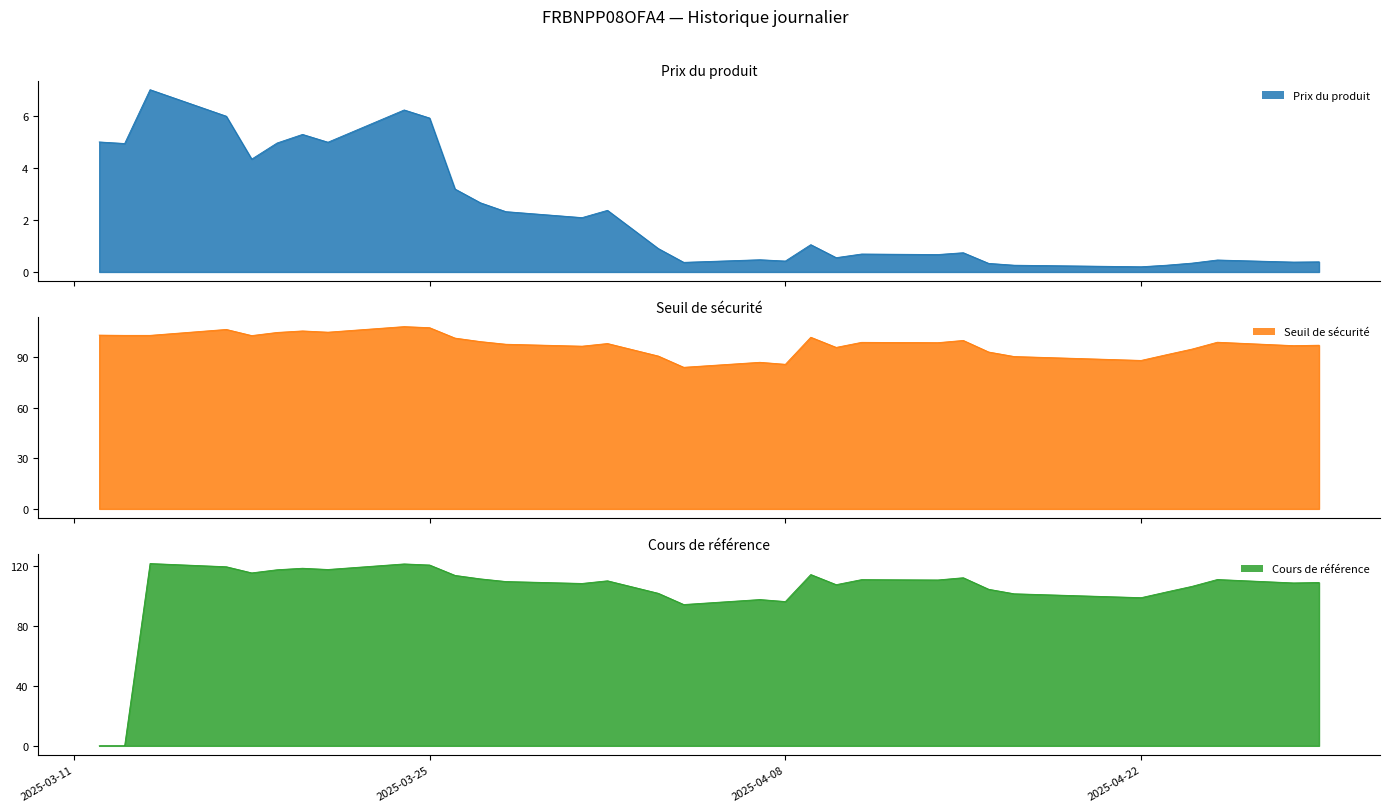

Reading right to left, list all the values displayed in this chart.

Prix du produit: 0.4	0.4	0.5	0.3	0.3	0.2	0.3	0.3	0.7	0.7	0.7	0.6	1.1	0.4	0.5	0.4	0.9	2.4	2.1	2.3	2.7	3.2	5.9	6.2	5.0	5.3	5.0	4.3	6.0	7.0	4.9	5.0
Seuil de sécurité: 97.0	96.8	98.8	94.7	91.4	88.0	90.3	93.0	99.9	98.5	98.7	95.7	101.8	85.7	86.9	83.9	90.6	98.0	96.5	97.6	99.2	101.2	107.4	108.1	104.8	105.5	104.6	102.7	106.4	102.9	102.9	103.0
Cours de référence: 109.0	108.7	111.0	106.4	102.7	98.9	101.5	104.5	112.2	110.7	110.9	107.6	114.3	96.3	97.6	94.3	101.8	110.2	108.4	109.7	111.4	113.8	120.7	121.4	117.7	118.5	117.5	115.4	119.5	121.7	0.0	0.0